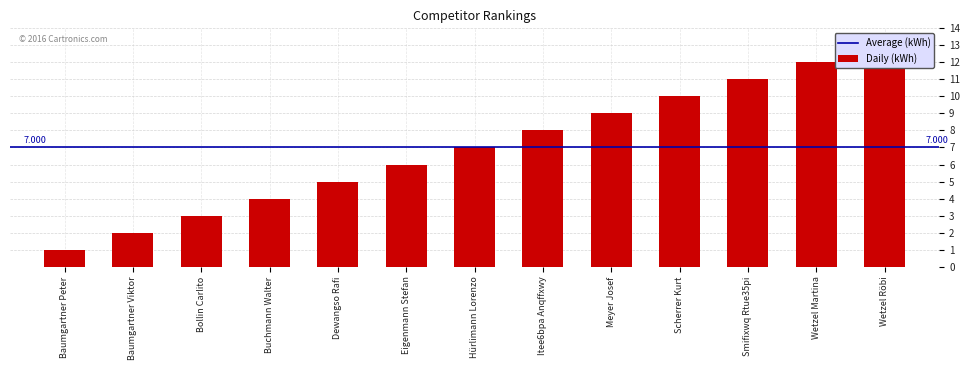

At which label does the data first exceed 7?

Itee6bpa Anqffxwy